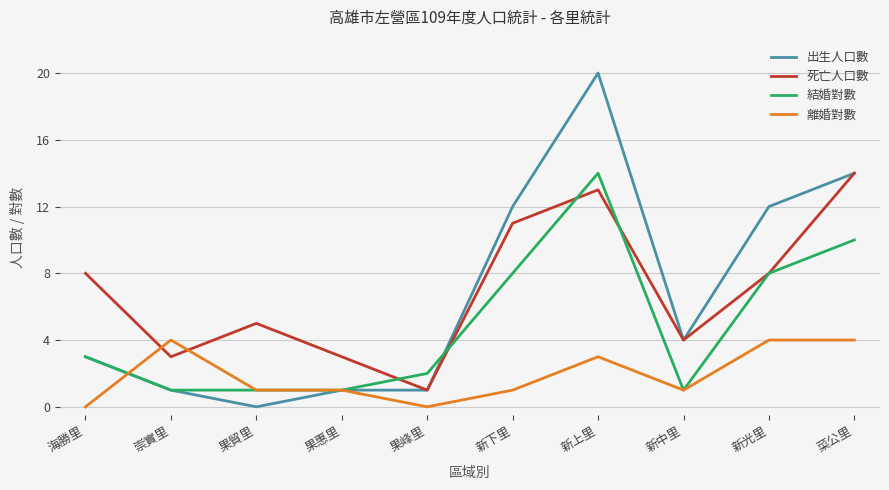

Between which two adjacent categories do 死亡人口數 and 離婚對數 first intersect?

海勝里 and 崇實里